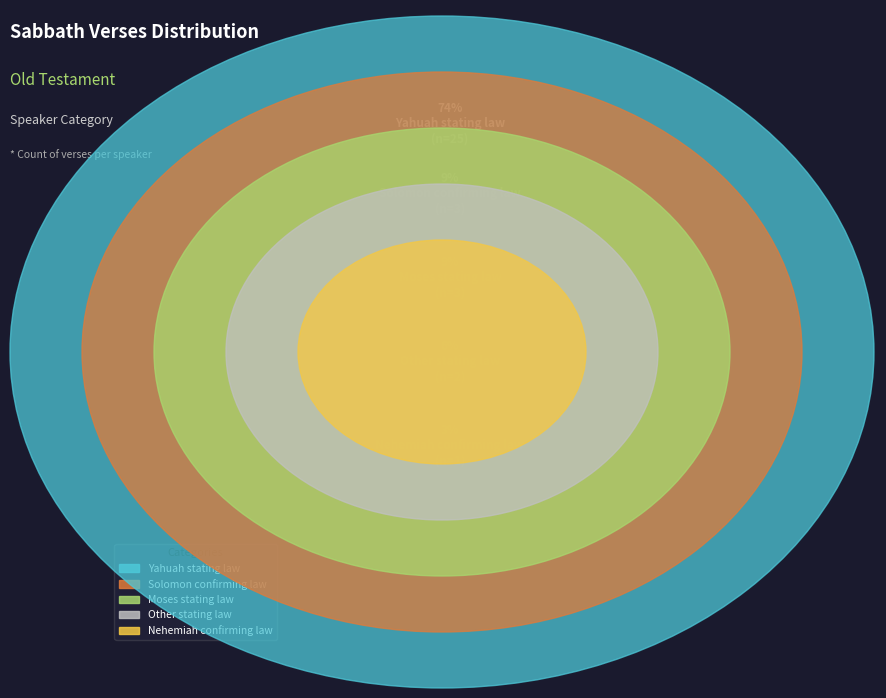

Is it true that Nehemiah confirming law is 15% of the pie?

False